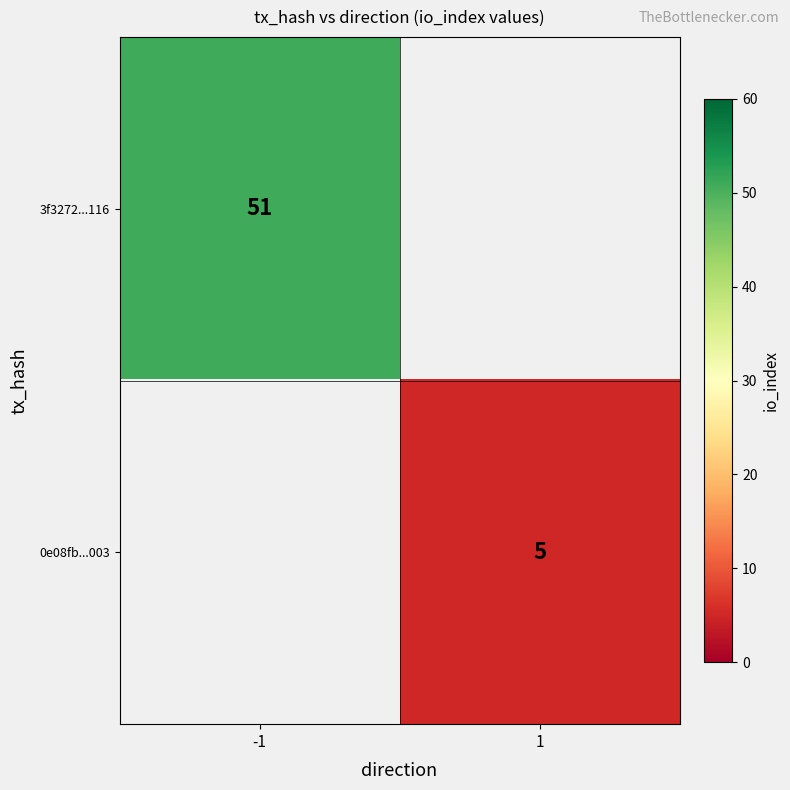

Which category has the highest value across all series?

-1